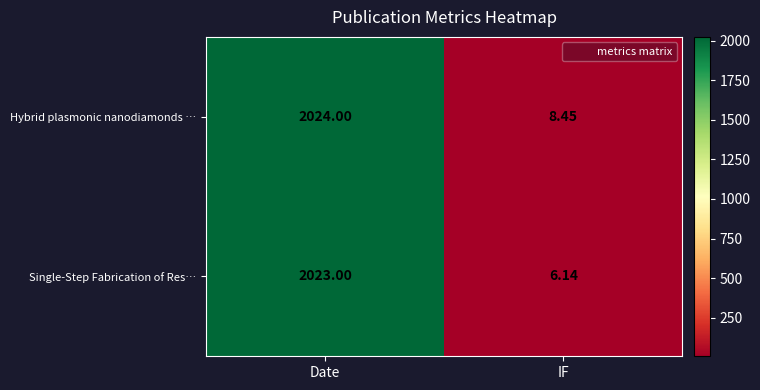

At Date, list the series in order from smallest to largest.

Single-Step Fabrication of Res…, Hybrid plasmonic nanodiamonds …